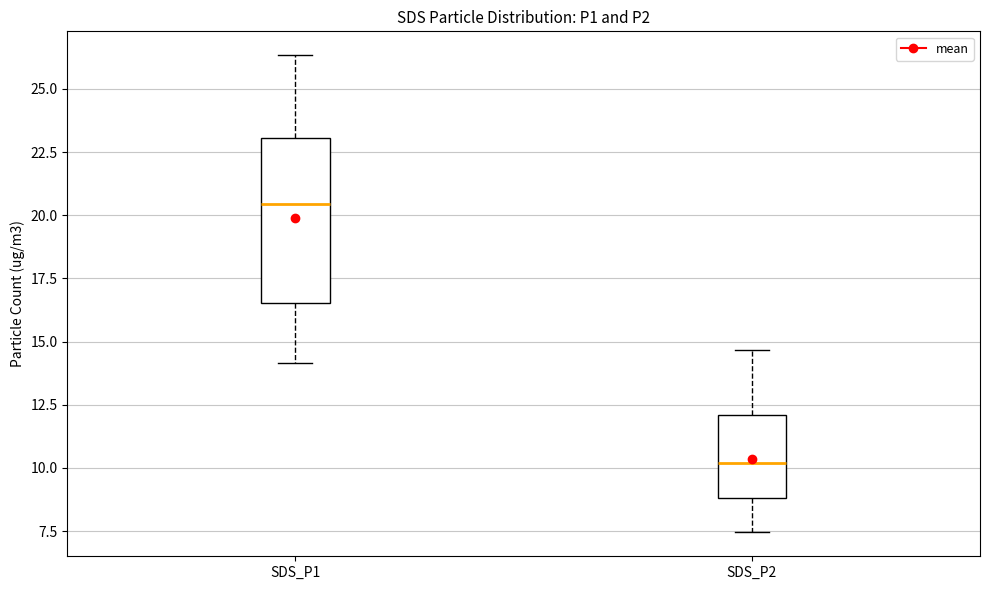

Which box has the lowest median line?

SDS_P2